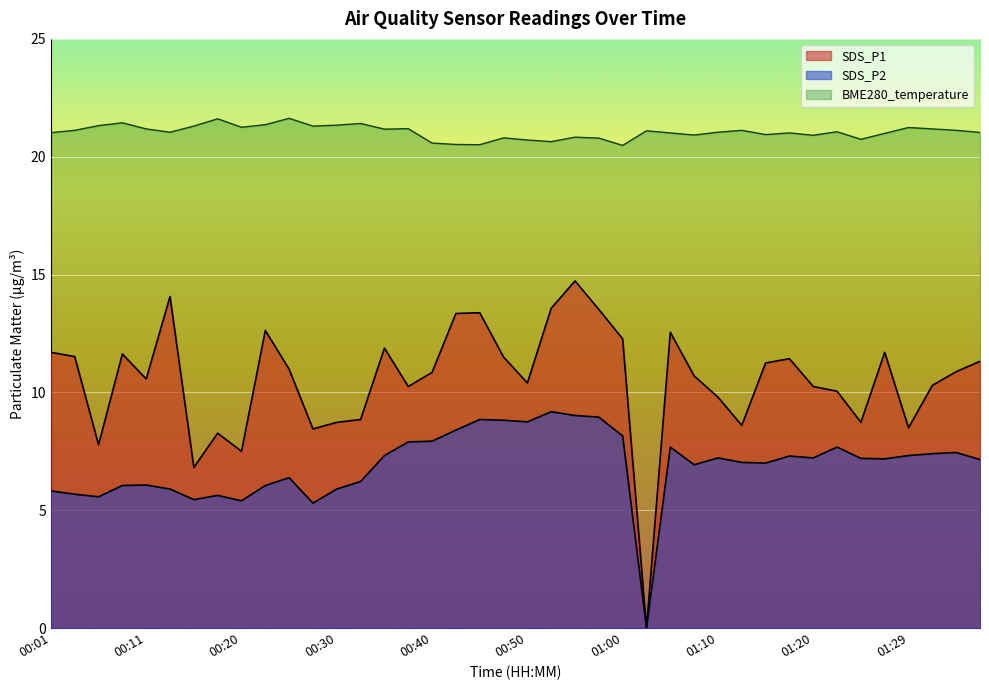

At which category does SDS_P2 reach its first local valley?

00:06